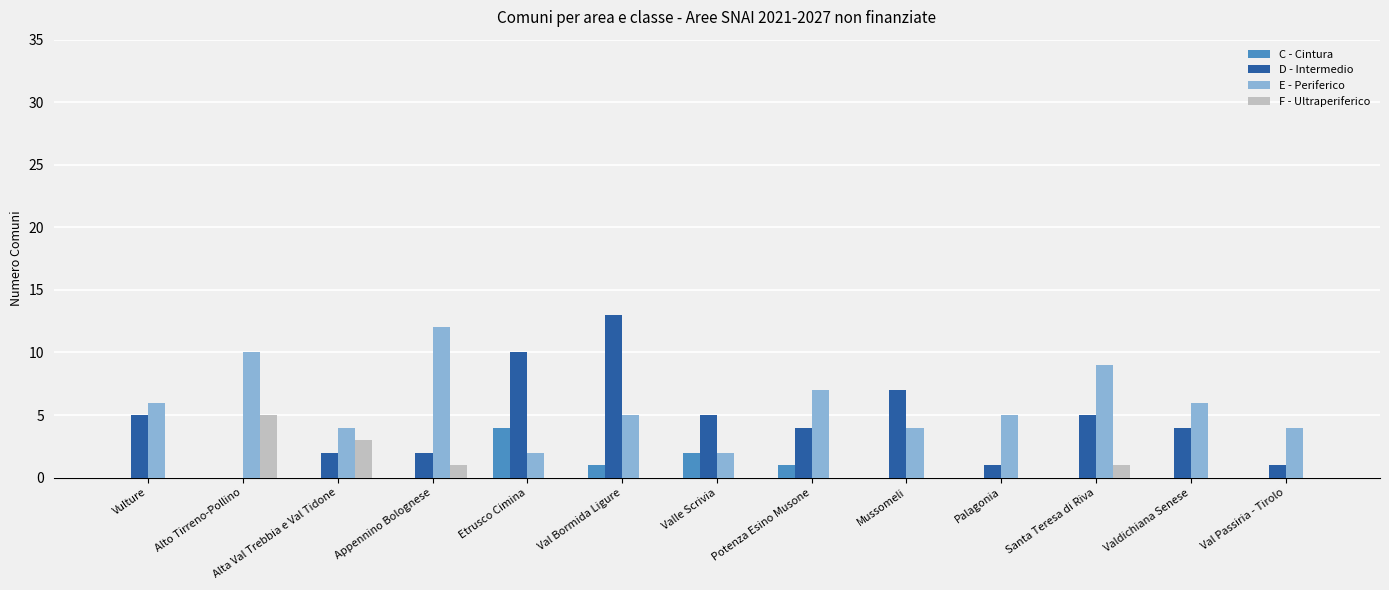

What is the sum of all C - Cintura values?

8